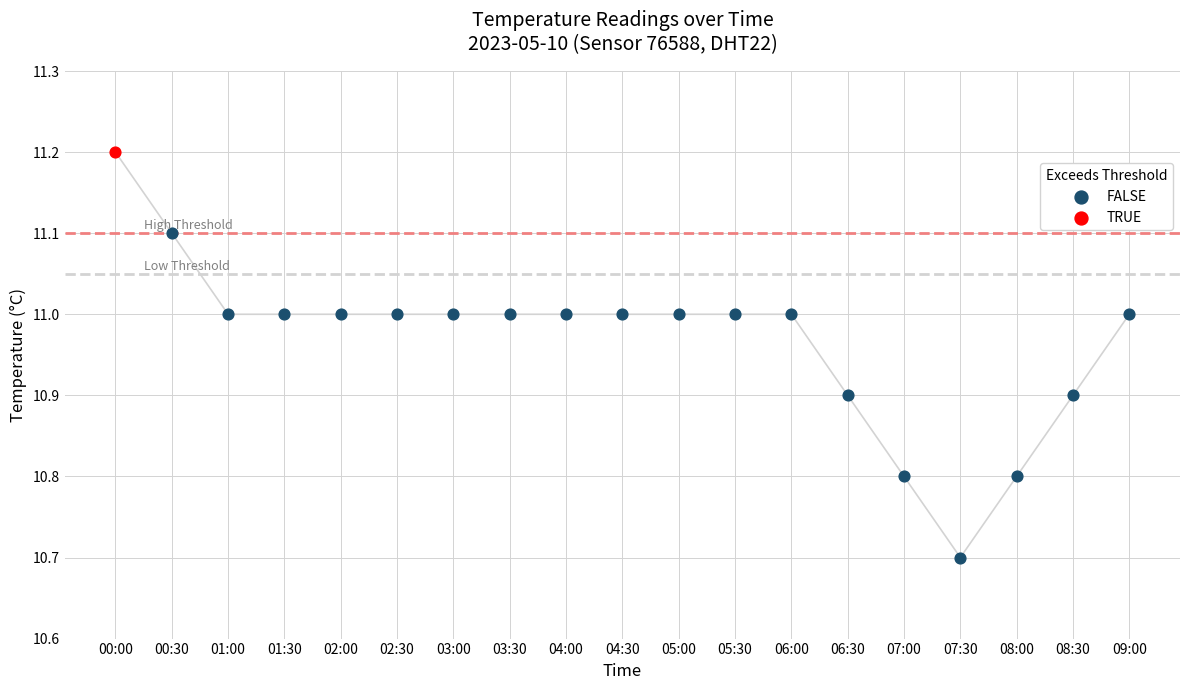

What are all the series names shown in the legend?

FALSE, TRUE